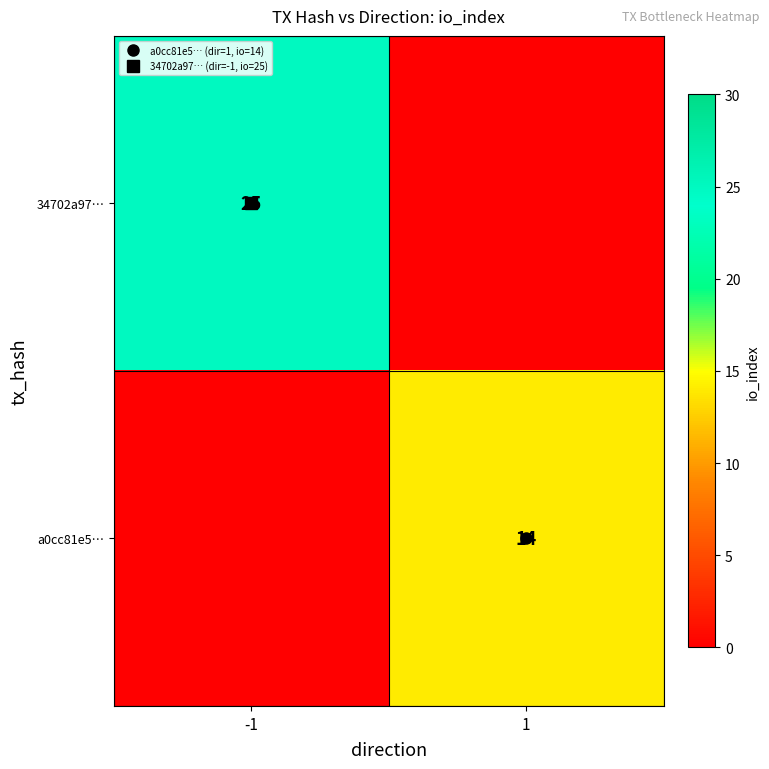

What is the highest value of the 34702a97… series?

25